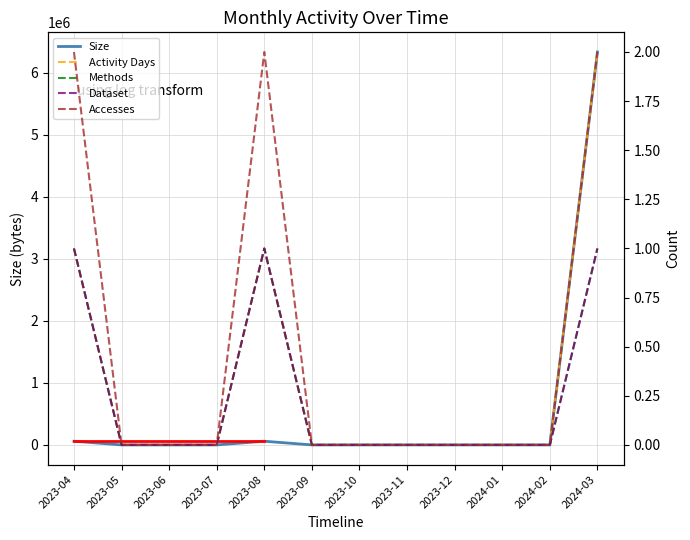

True or false: Dataset and Accesses intersect in this chart.

False